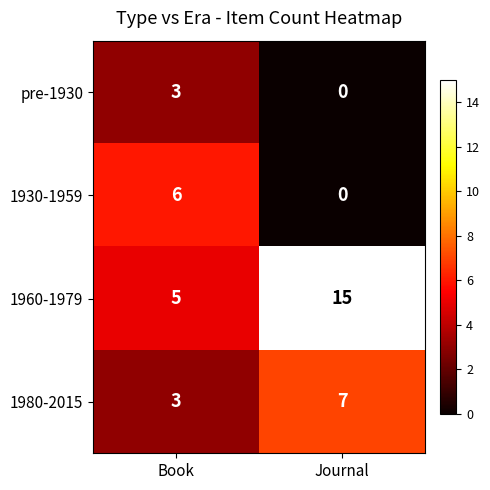

True or false: 1960-1979 has a value of 8 at Book.

False